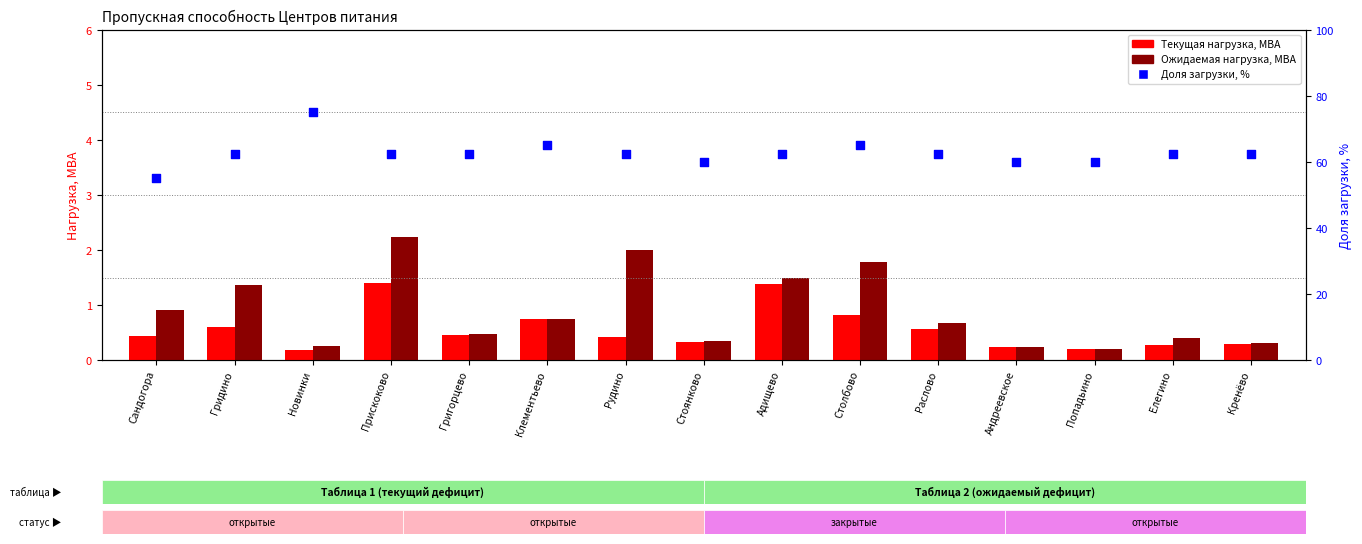

Is the value of Ожидаемая нагрузка, МВА at Клементьево greater than the value of Доля нагрузки, % at Попадьино?

No